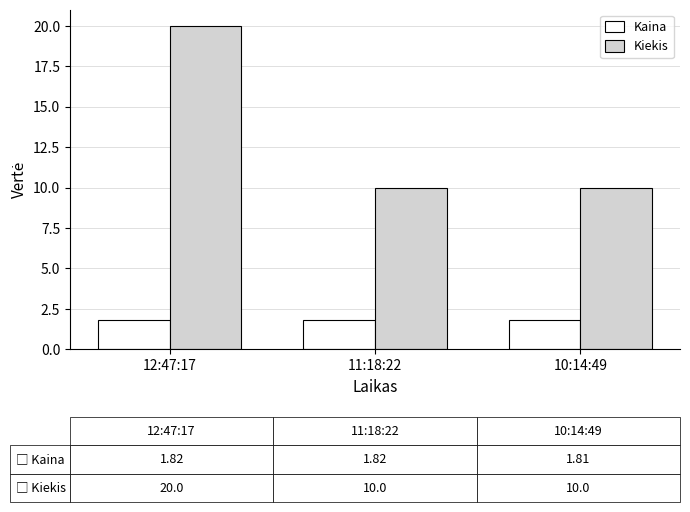

Is it true that Kiekis equals 11.2 at 12:47:17?

False